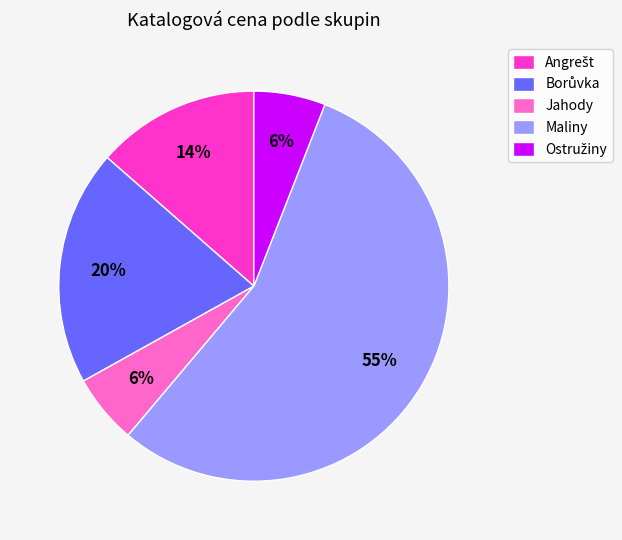

Does Maliny represent more than half of the total?

Yes